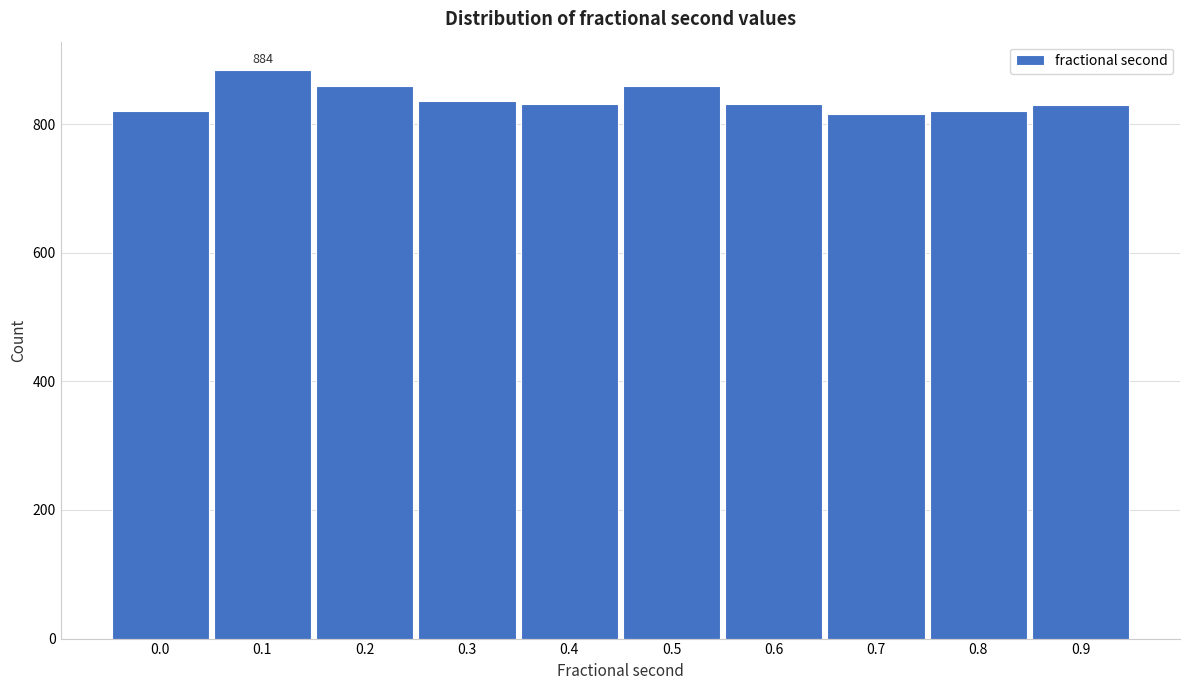

The value at 0.9 is 830. True or false?

True